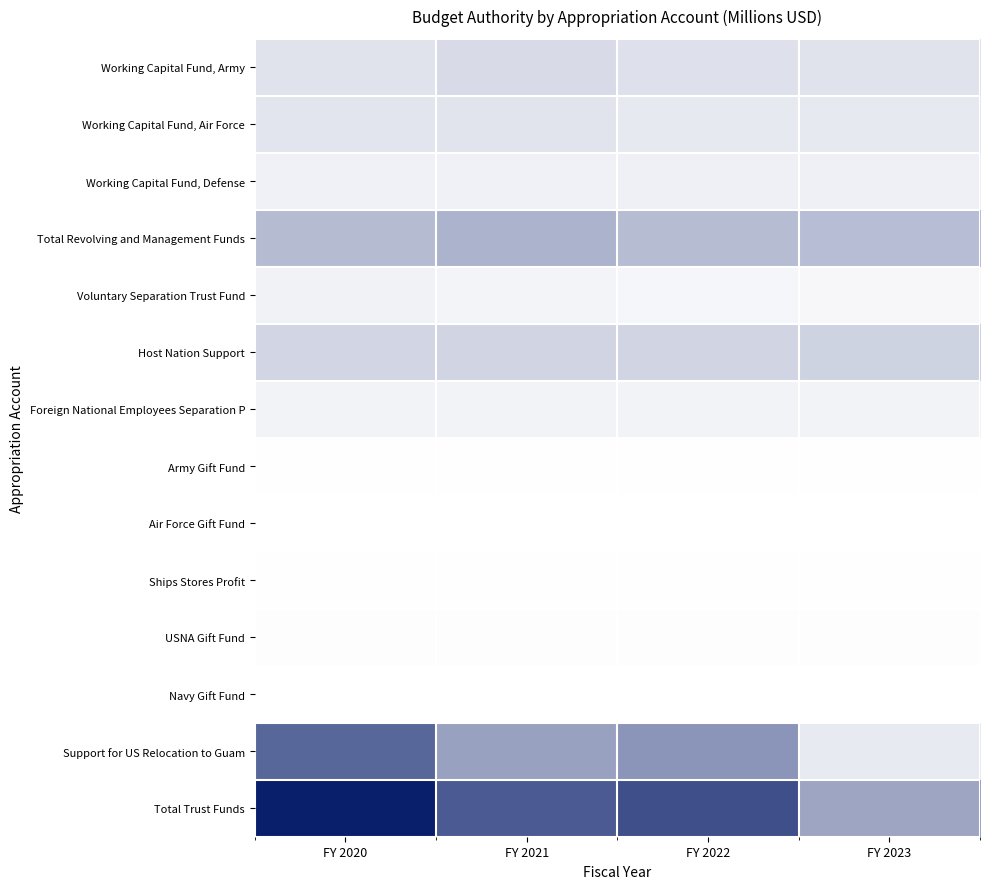

Which label corresponds to the largest value in the chart?

FY 2020